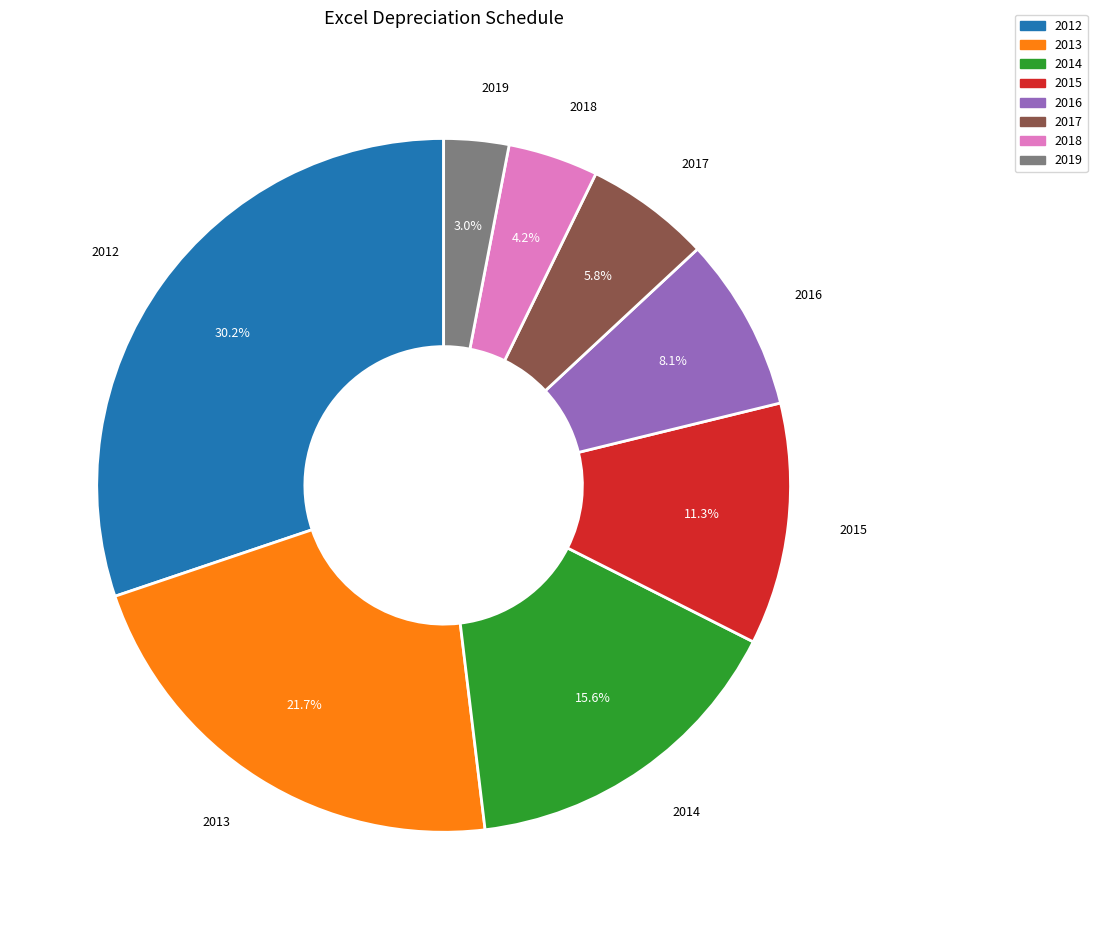

Which category has the biggest portion of the pie?

2012